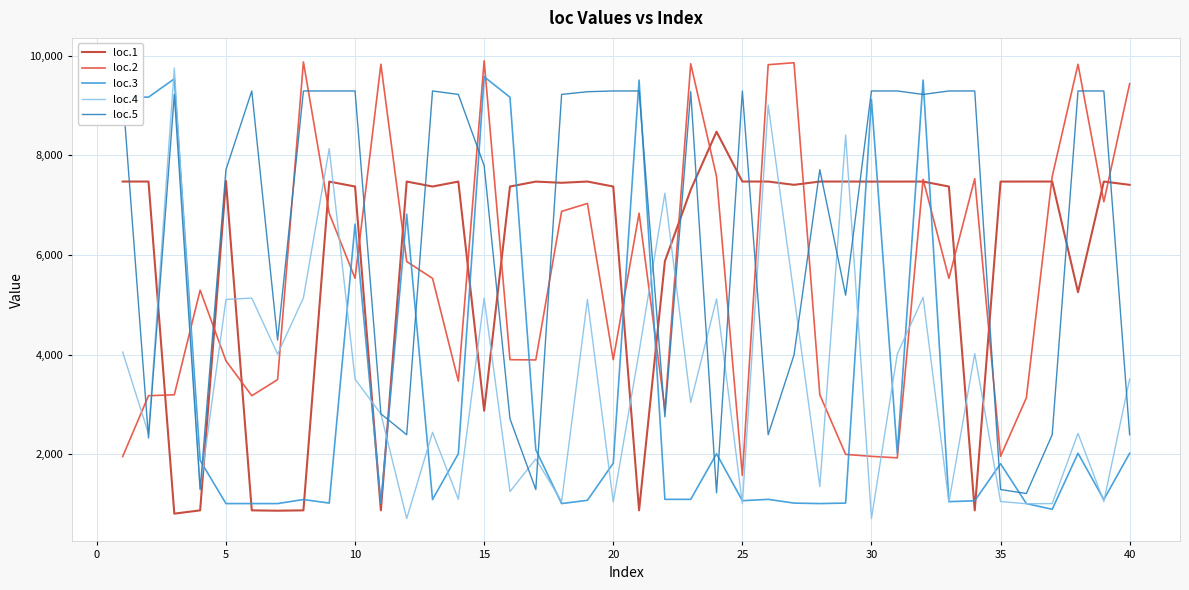

Which series has the largest total across all categories?

loc.5